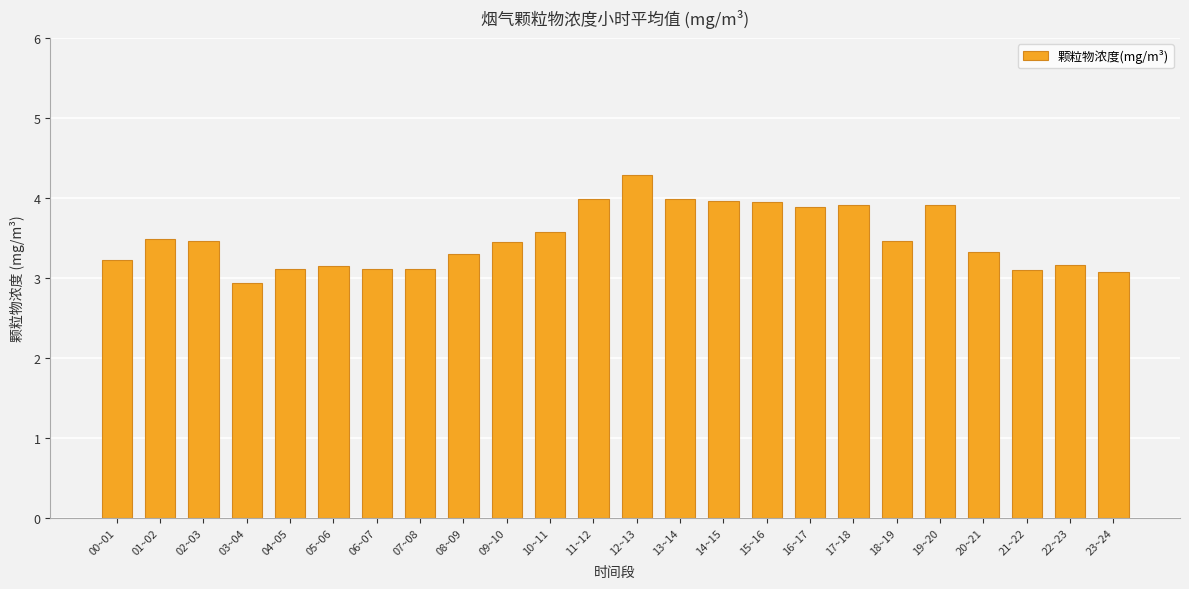

What is the minimum value shown in the chart?

2.9